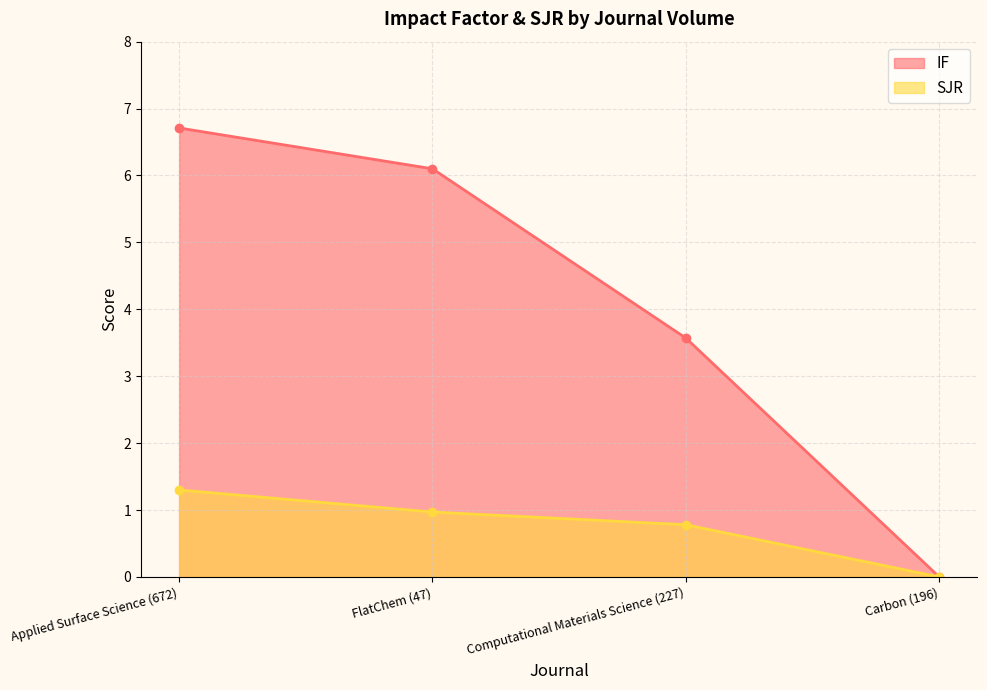

What is the difference between the second highest and minimum values in the IF series?

6.1